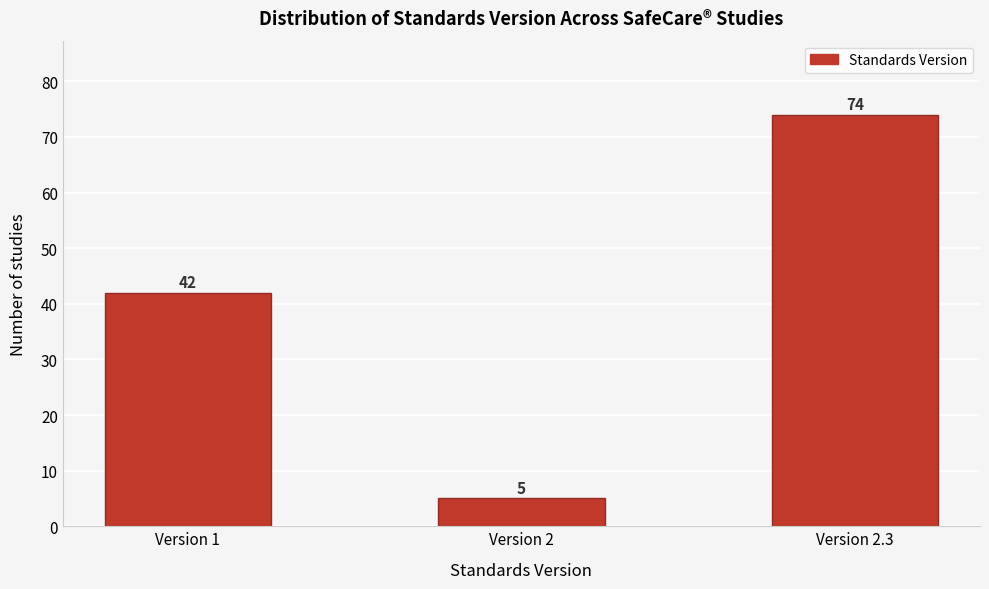

Reading left to right, list all the values displayed in this chart.

42	5	74